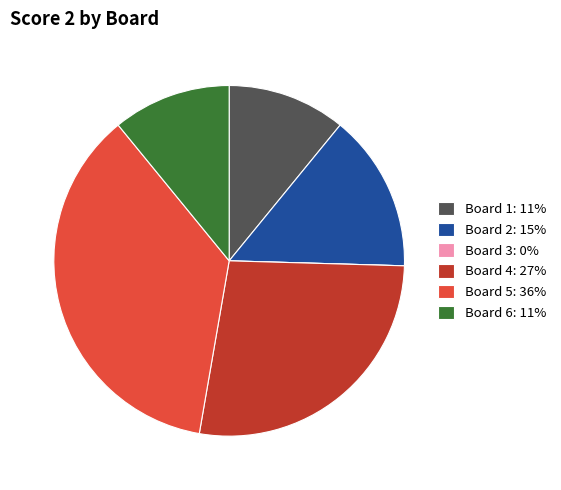

The Board 2: 15% slice represents 29% of the pie. True or false?

False